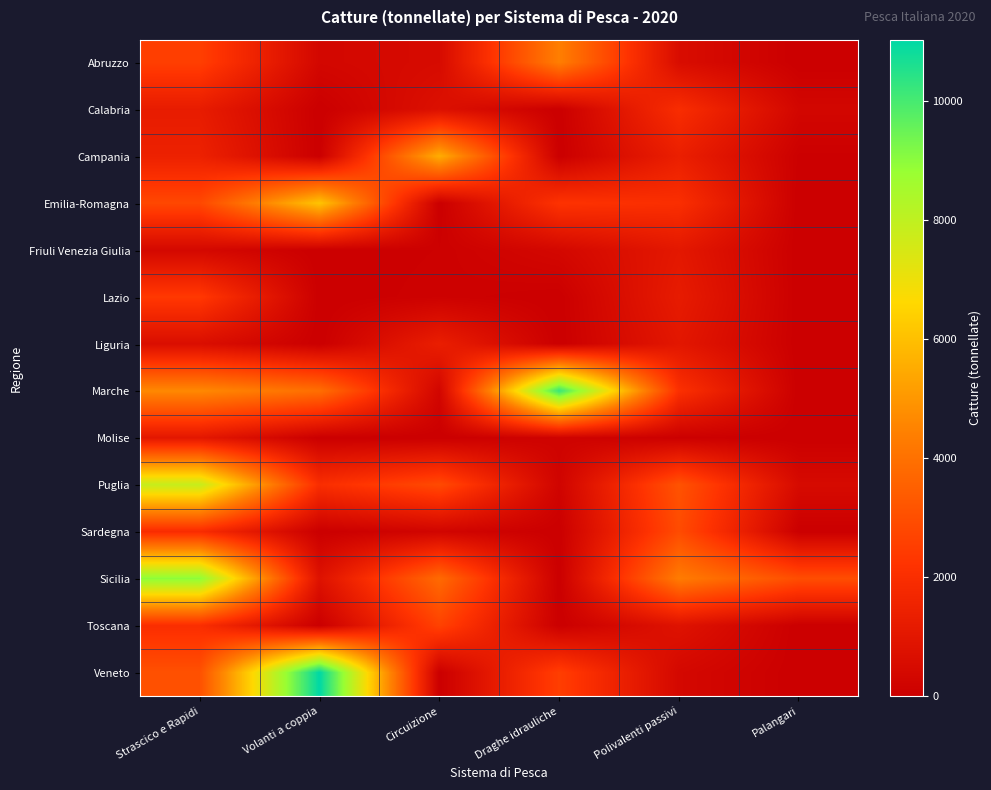

At how many categories does at least one series exceed 3123?

5